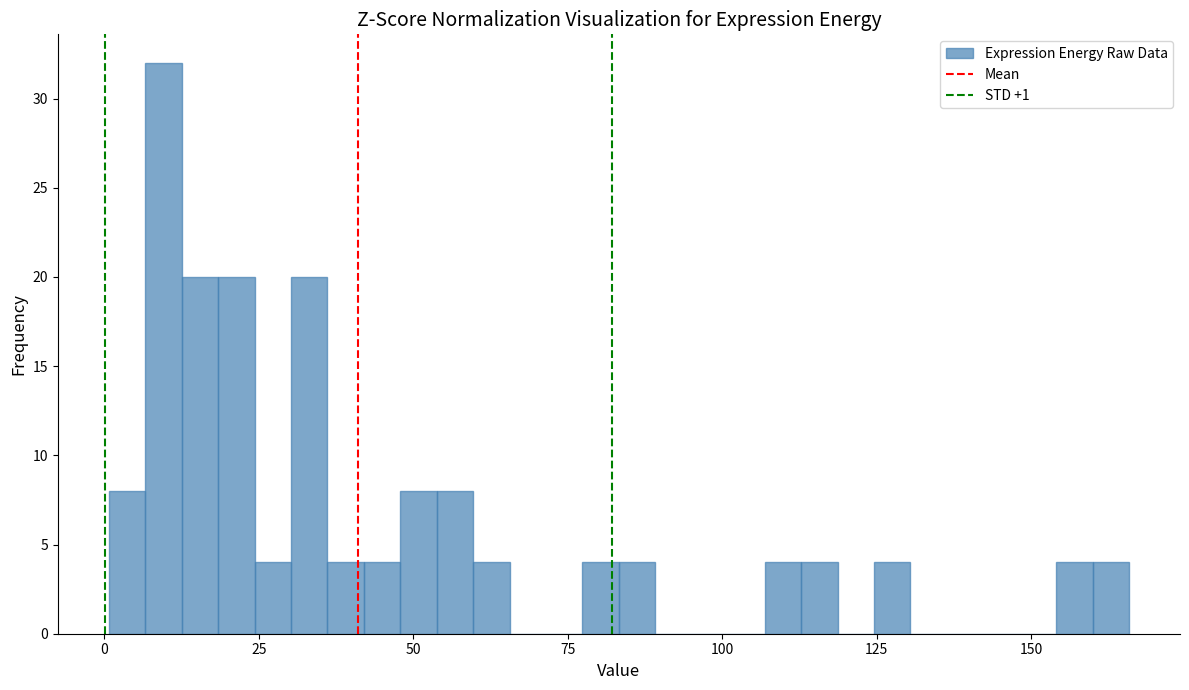

Around what value on the x-axis is the tallest bar? Give the approximate position of its centre, as read against the axis.

10